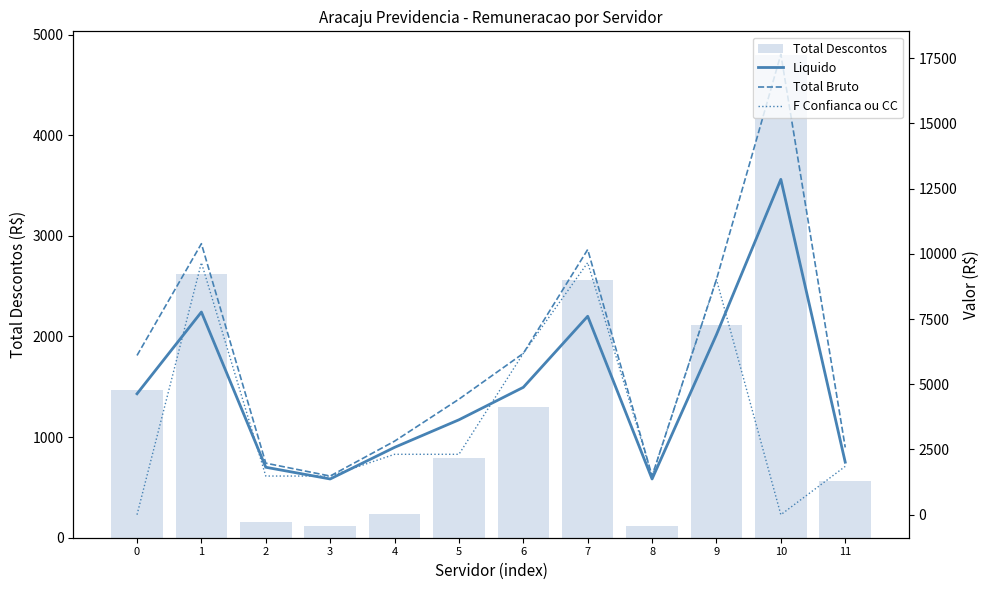

Read the F Confianca ou CC value at 6.

6183.4